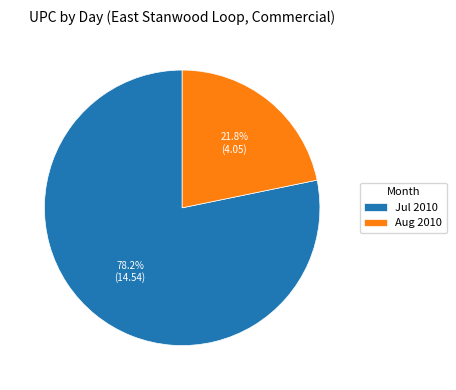

Between Jul 2010 and Aug 2010, which is larger?

Jul 2010